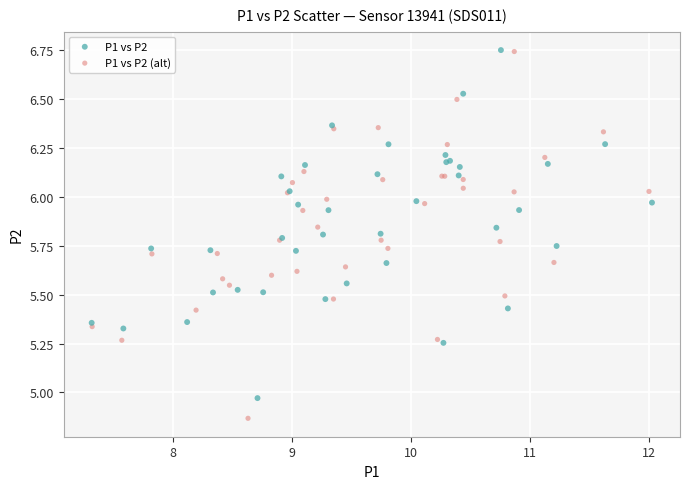

Which series contains the lowest Y value?

P1 vs P2 (alt)